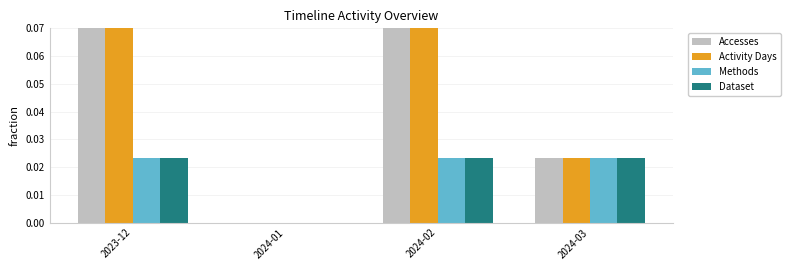

Is it true that Activity Days equals 0.0 at 2024-01?

True